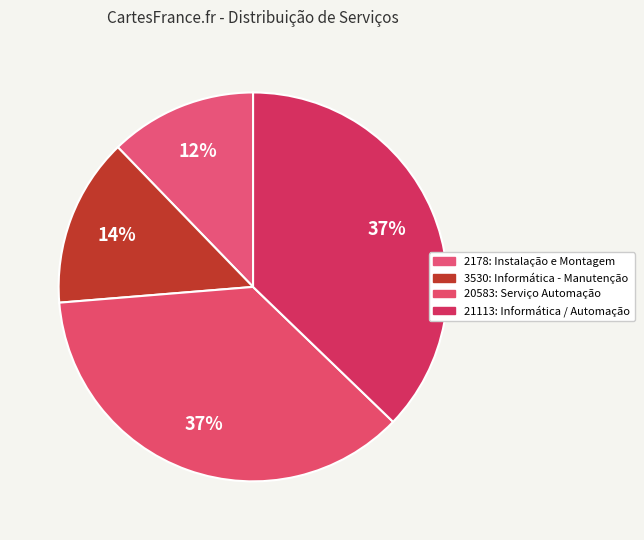

To the nearest percent, what percentage of the pie is 21113: Informática / Automação?

37%